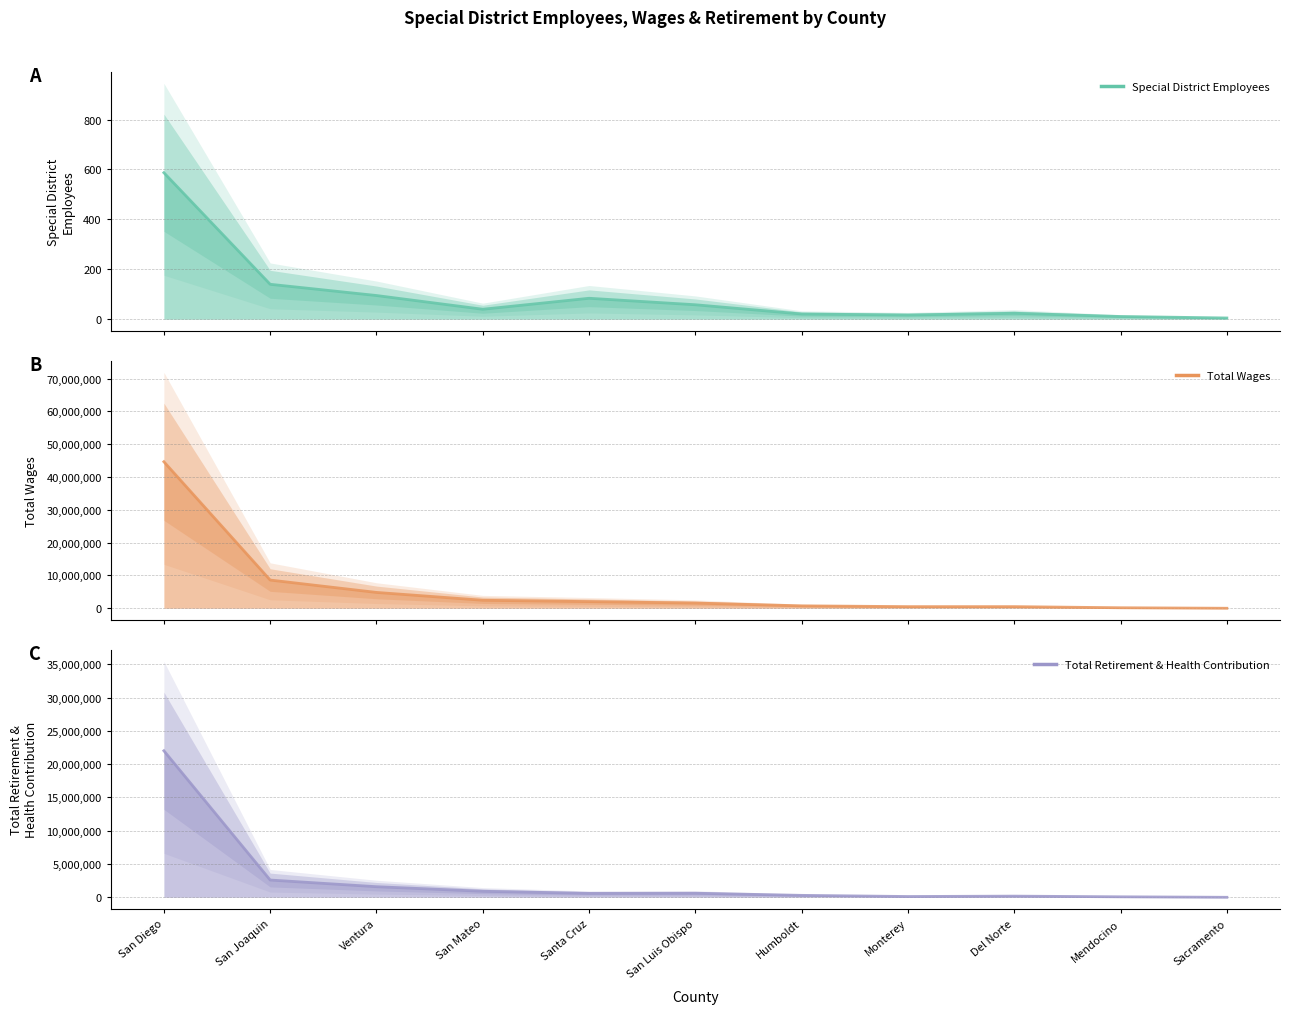

Reading right to left, what are all the values shown in this chart?

Special District Employees: Sacramento=5	Mendocino=11	Del Norte=24	Monterey=17	Humboldt=21	San Luis Obispo=58	Santa Cruz=84	San Mateo=40	Ventura=95	San Joaquin=140	San Diego=587
Total Wages: Sacramento=0	Mendocino=152851	Del Norte=498281	Monterey=498516	Humboldt=740544	San Luis Obispo=1590098	Santa Cruz=2033329	San Mateo=2440969	Ventura=4828805	San Joaquin=8600664	San Diego=44672094
Total Retirement & Health Contribution: Sacramento=0	Mendocino=72312	Del Norte=174617	Monterey=116410	Humboldt=290640	San Luis Obispo=612433	Santa Cruz=591452	San Mateo=906364	Ventura=1589743	San Joaquin=2593962	San Diego=22003610